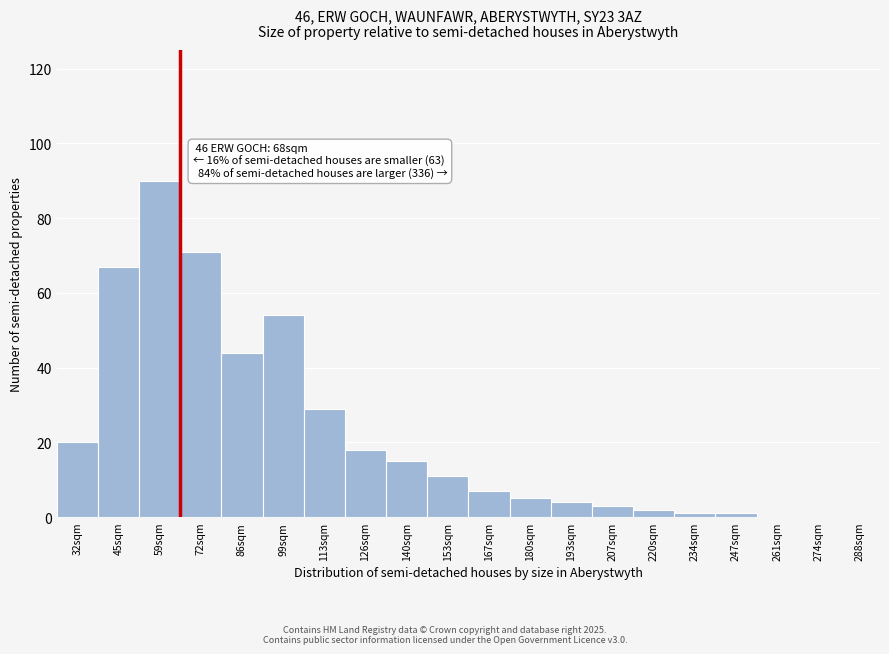

Reading left to right, list all the values displayed in this chart.

32sqm=20	45sqm=67	59sqm=90	72sqm=71	86sqm=44	99sqm=54	113sqm=29	126sqm=18	140sqm=15	153sqm=11	167sqm=7	180sqm=5	193sqm=4	207sqm=3	220sqm=2	234sqm=1	247sqm=1	261sqm=0	274sqm=0	288sqm=0